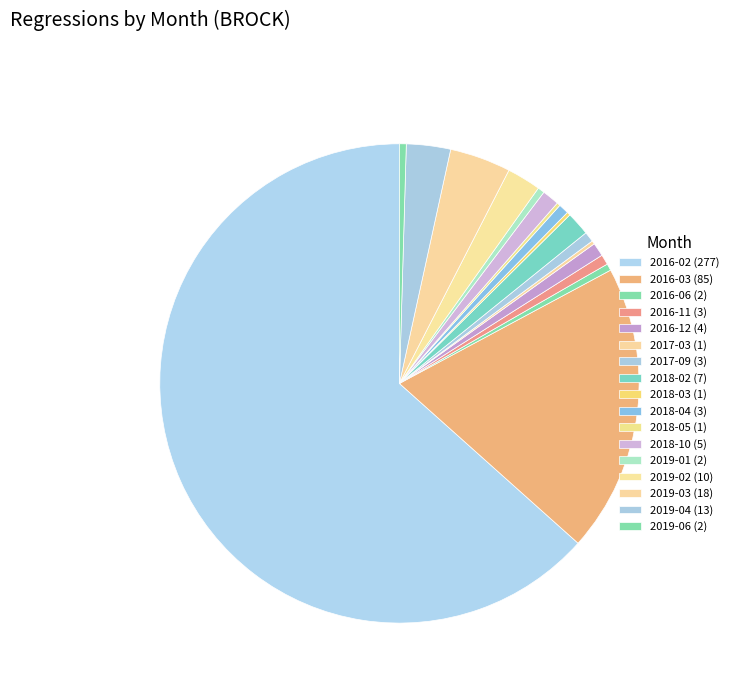

To the nearest percent, what is the combined percentage of 2016-03 and 2019-03?

24%